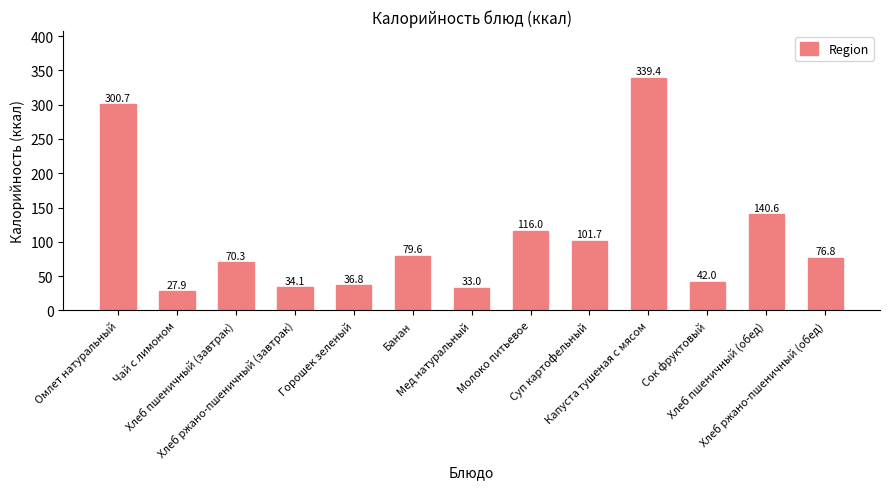

At which label is the value closest to 183?

Хлеб пшеничный (обед)